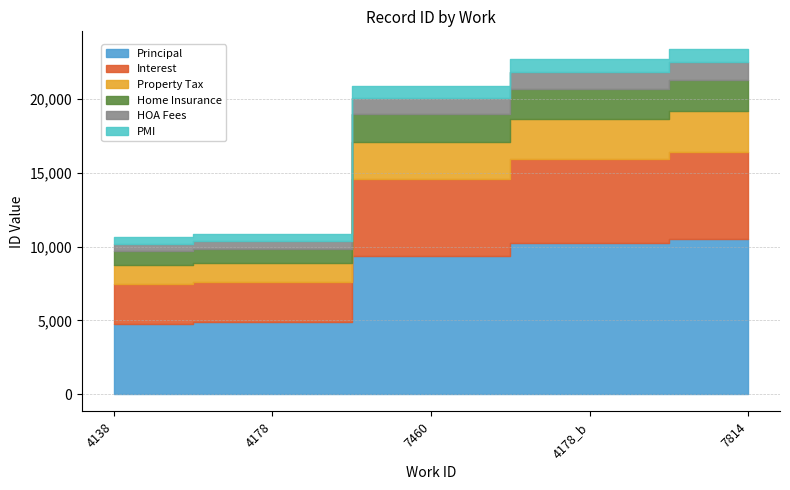

Count the number of categories in the chart.

5